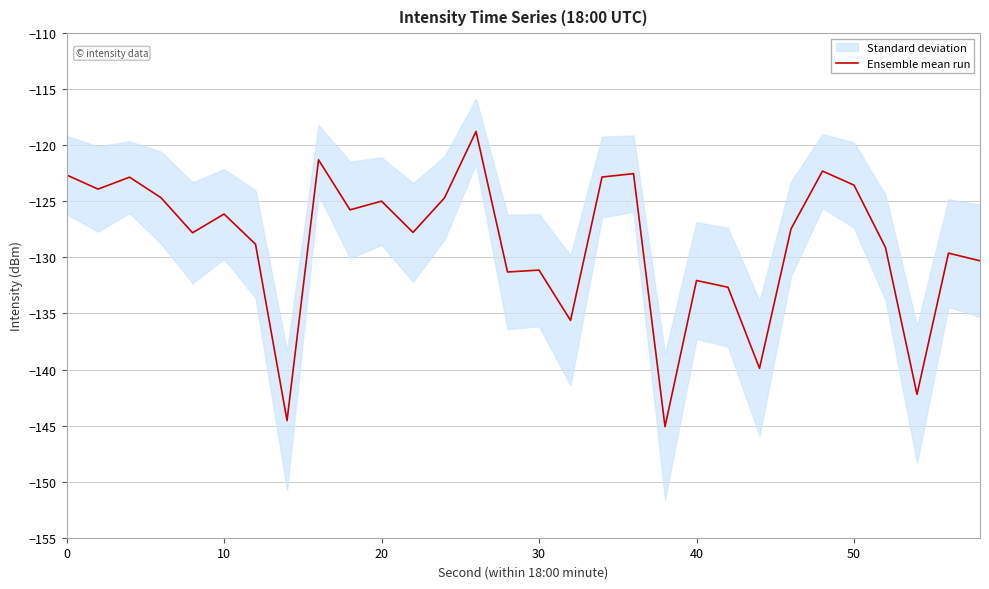

What is the lowest value of the Ensemble mean run series?

-145.1